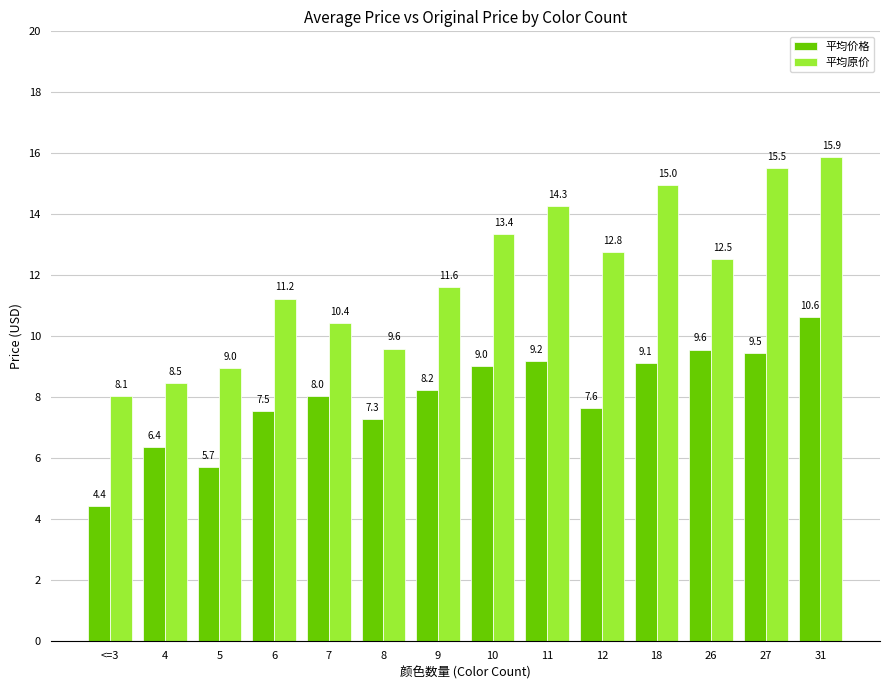

Which label corresponds to the smallest value in the chart?

<=3